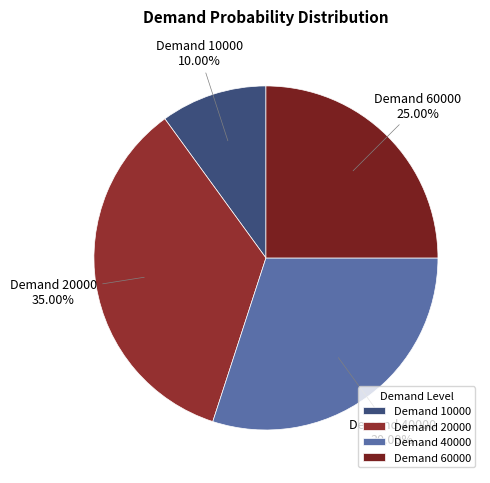

Rank the categories by value from lowest to highest.

Demand 10000, Demand 60000, Demand 40000, Demand 20000